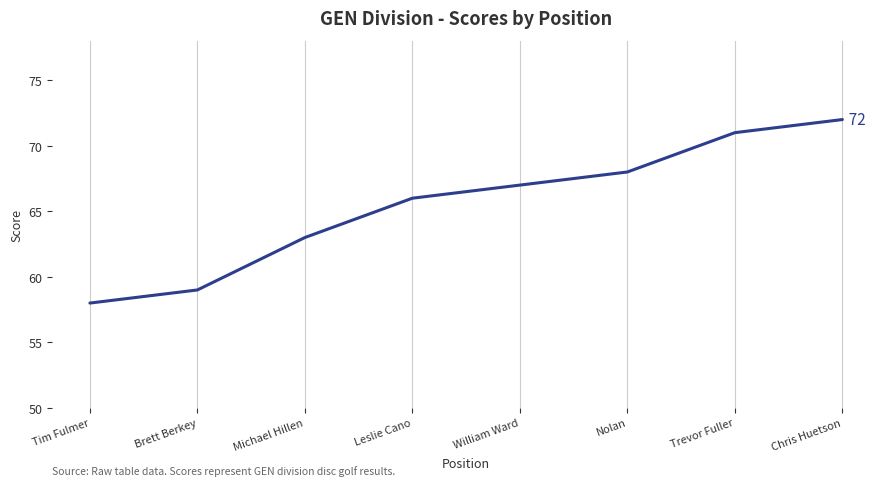

Rank the categories by value from highest to lowest.

Chris Huetson, Trevor Fuller, Nolan, William Ward, Leslie Cano, Michael Hillen, Brett Berkey, Tim Fulmer